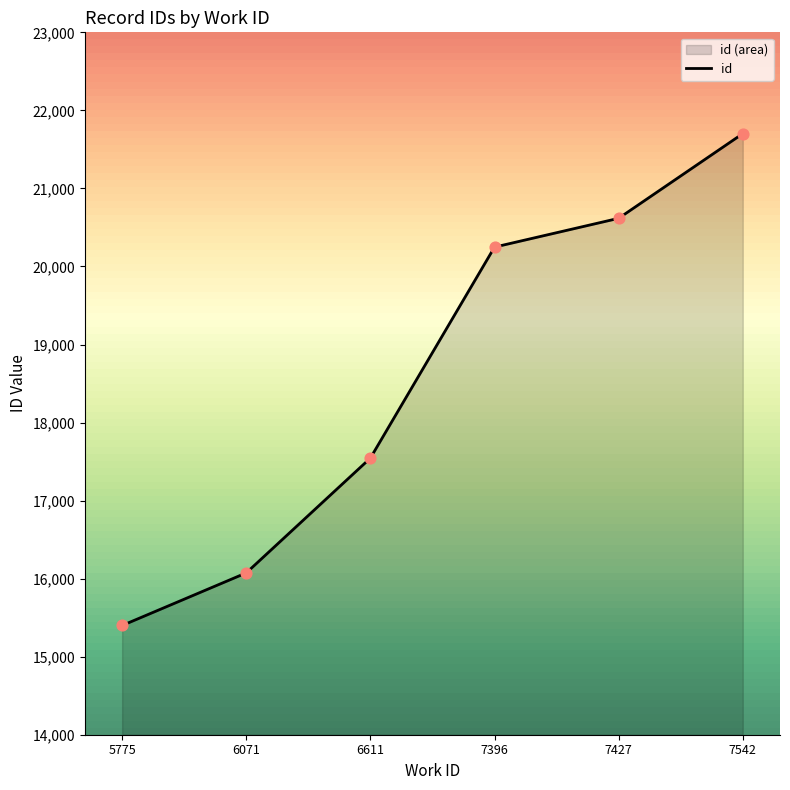

Approximately how many times larger is the value at 6071 compared to 6611?

0.9